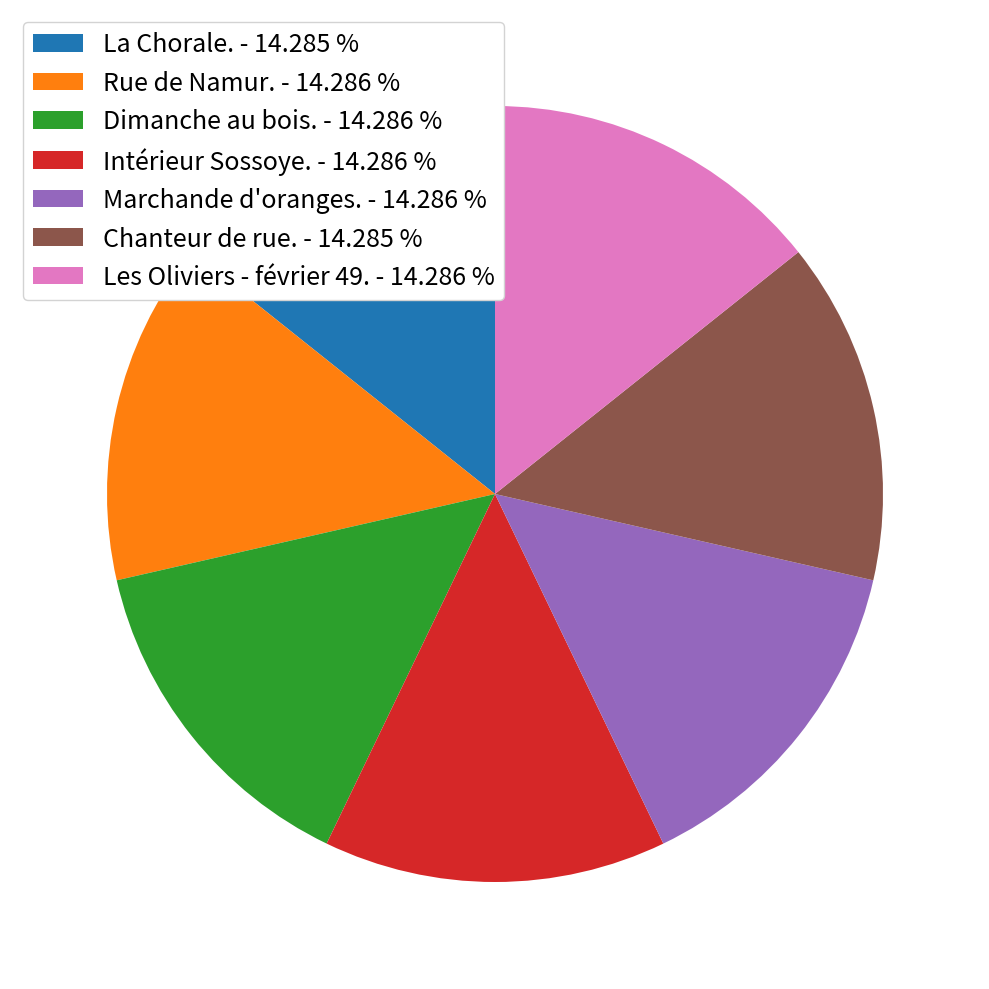

Count the number of slices in the pie.

7